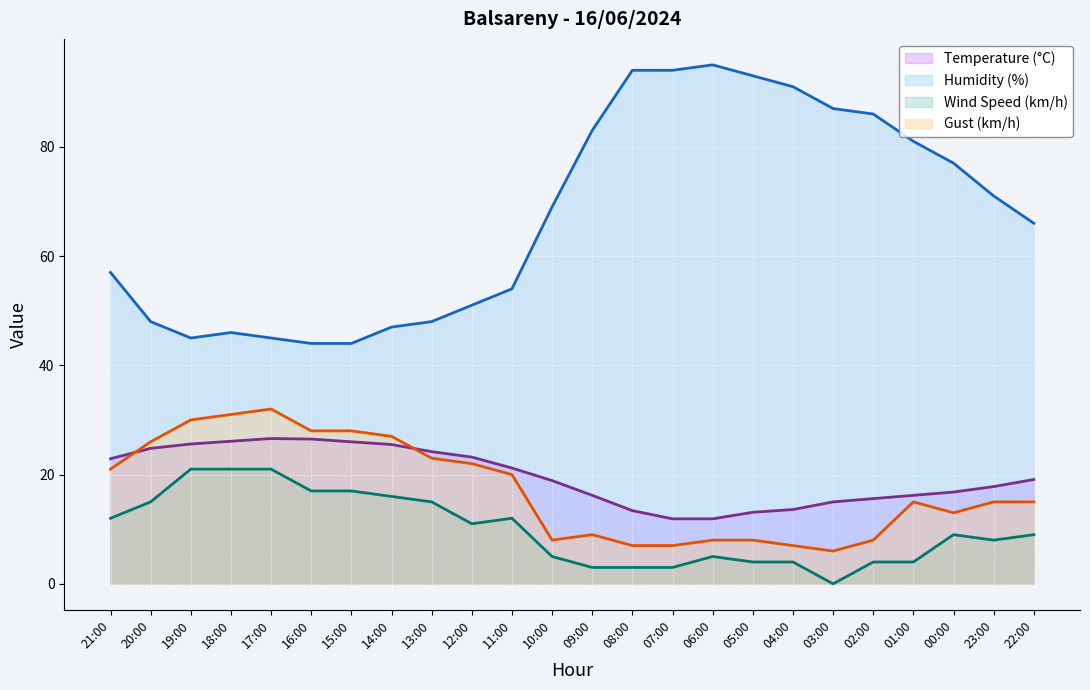

True or false: Humidity (%) and Wind Speed (km/h) cross at least once.

False